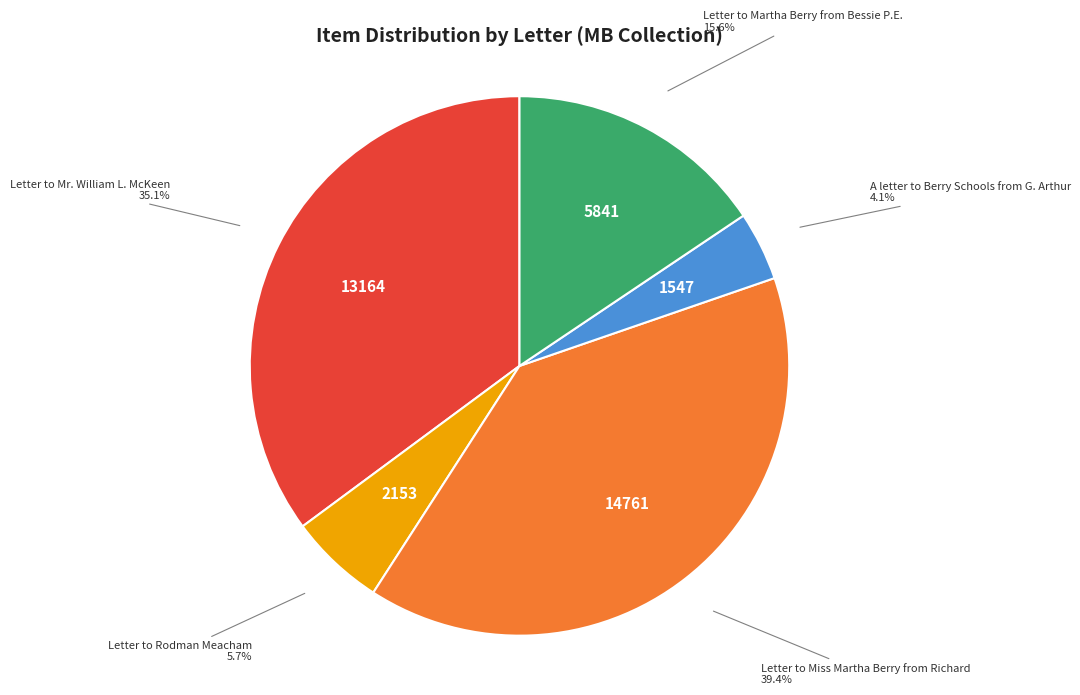

To the nearest percent, what is the average slice percentage?

20%